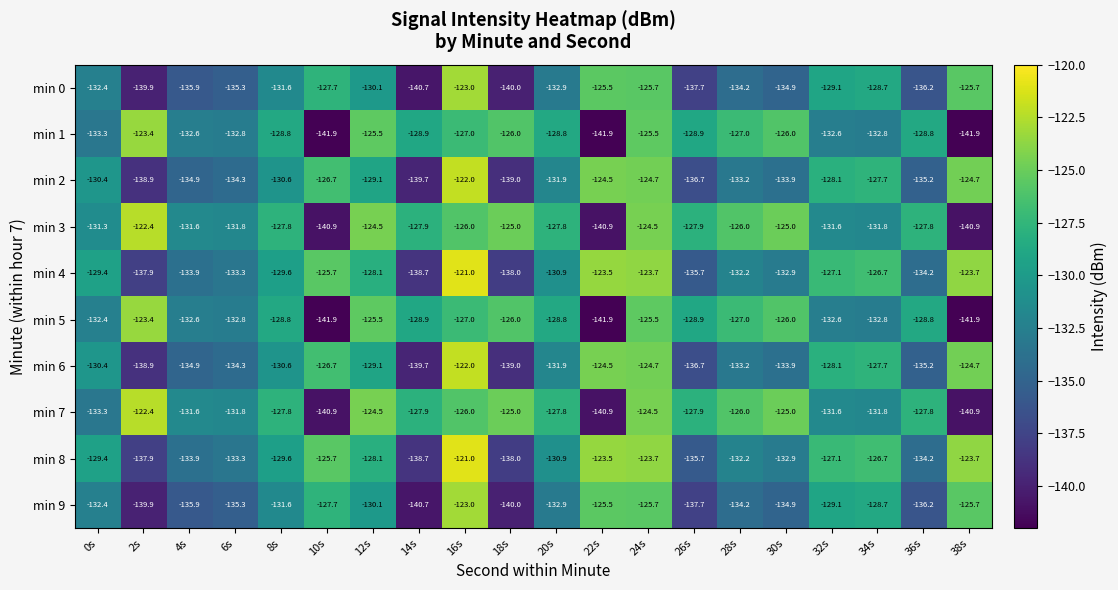

What is the spread (max minus min) of values at 18s?

15.0